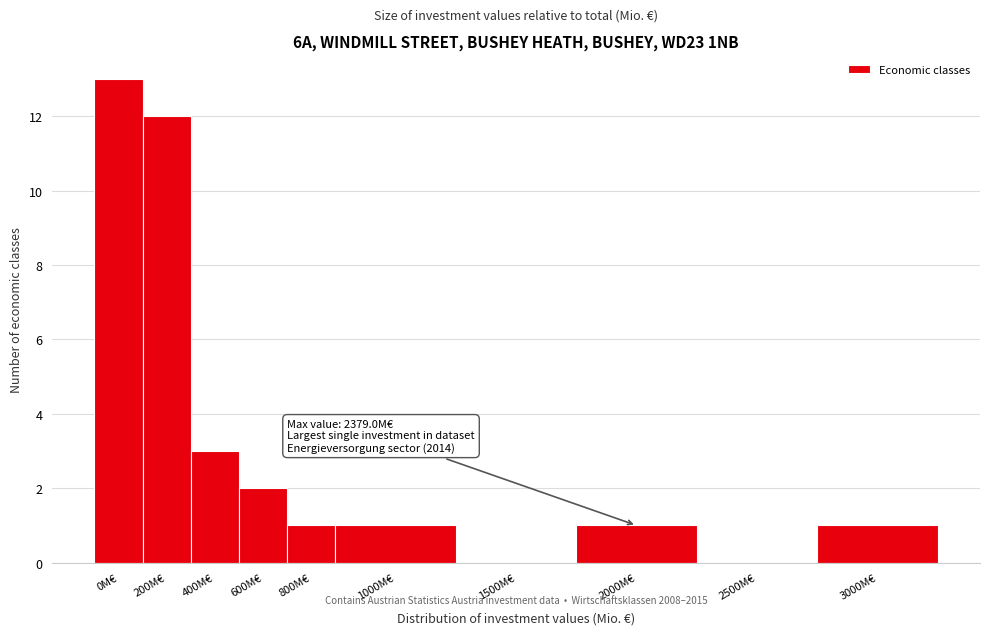

Reading left to right, list all the values displayed in this chart.

0M€=13	200M€=12	400M€=3	600M€=2	800M€=1	1000M€=1	1500M€=0	2000M€=1	2500M€=0	3000M€=1